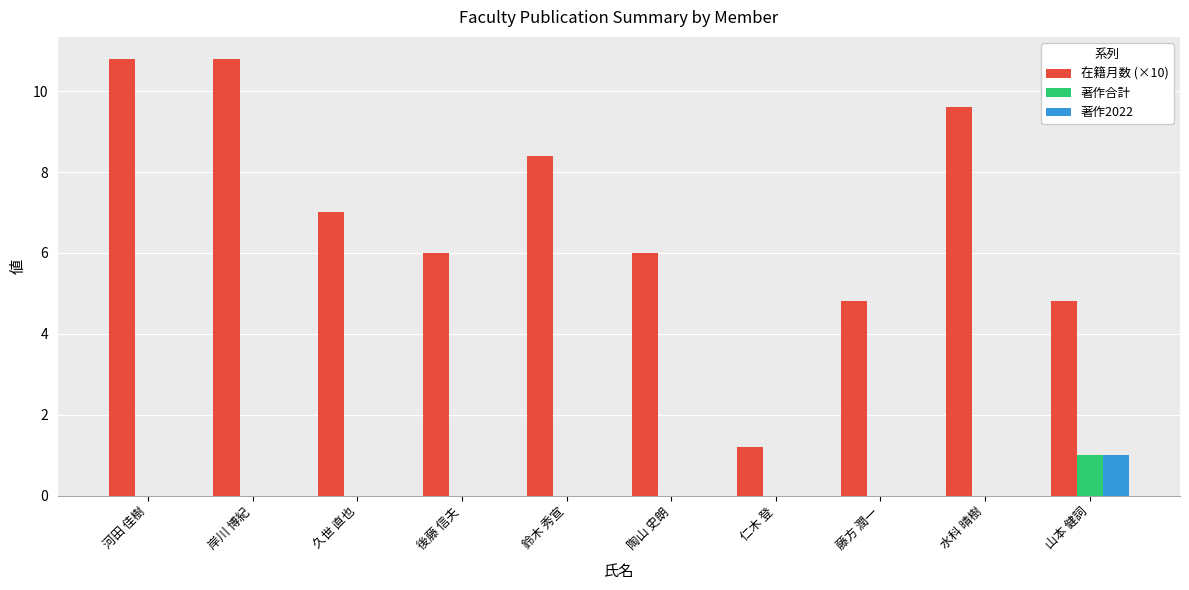

Between 水科 晴樹 and 山本 健詞, which series saw the biggest shift?

在籍月数 (×10)